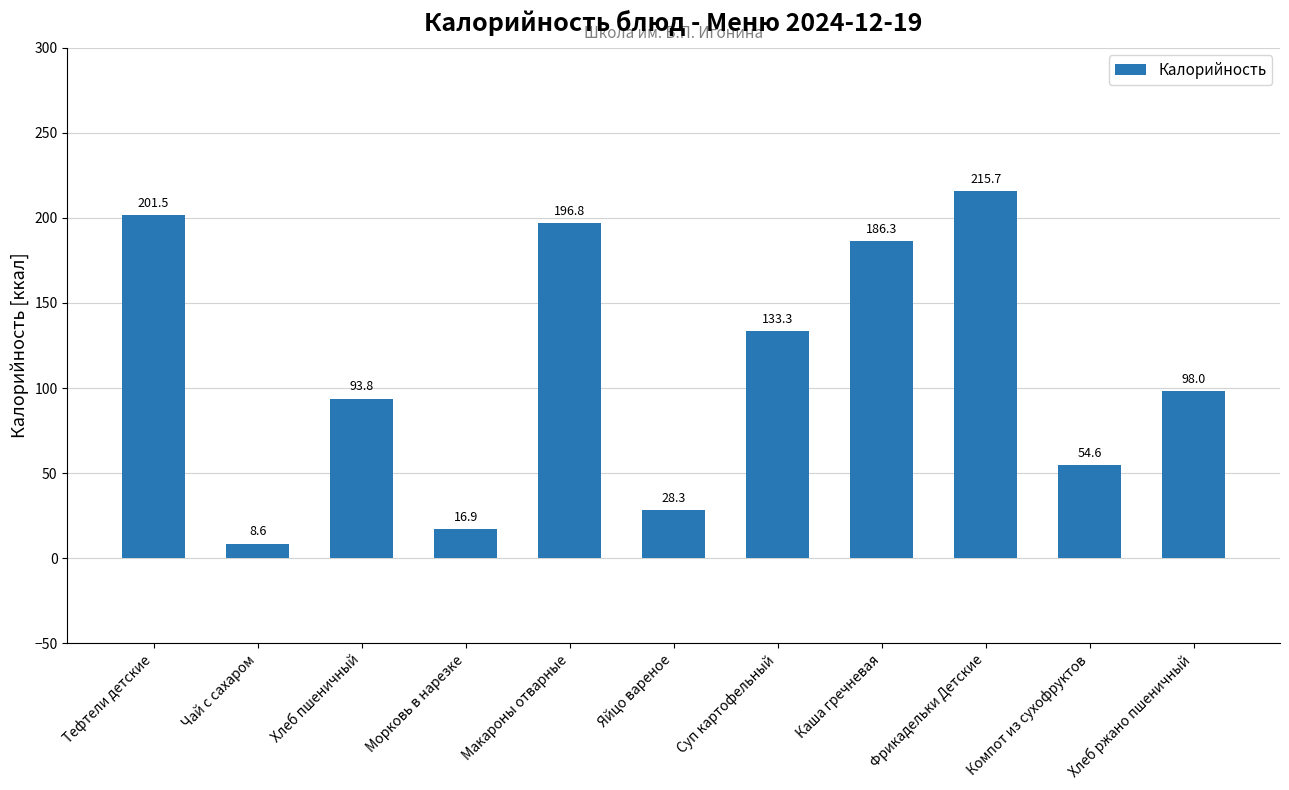

Are the bars grouped side by side (vs. stacked)?

No